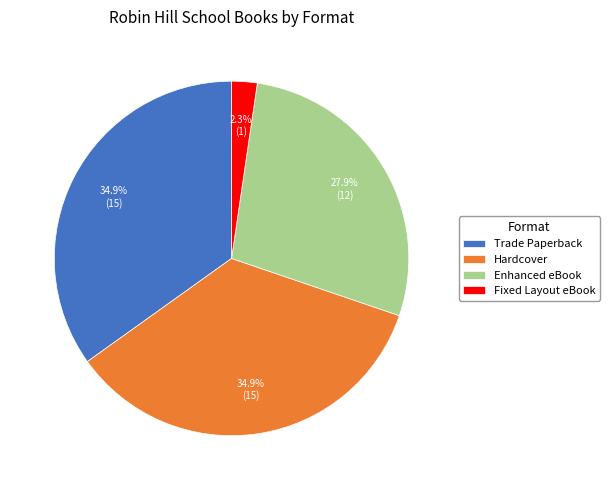

What is the smallest slice in the pie chart?

Fixed Layout eBook